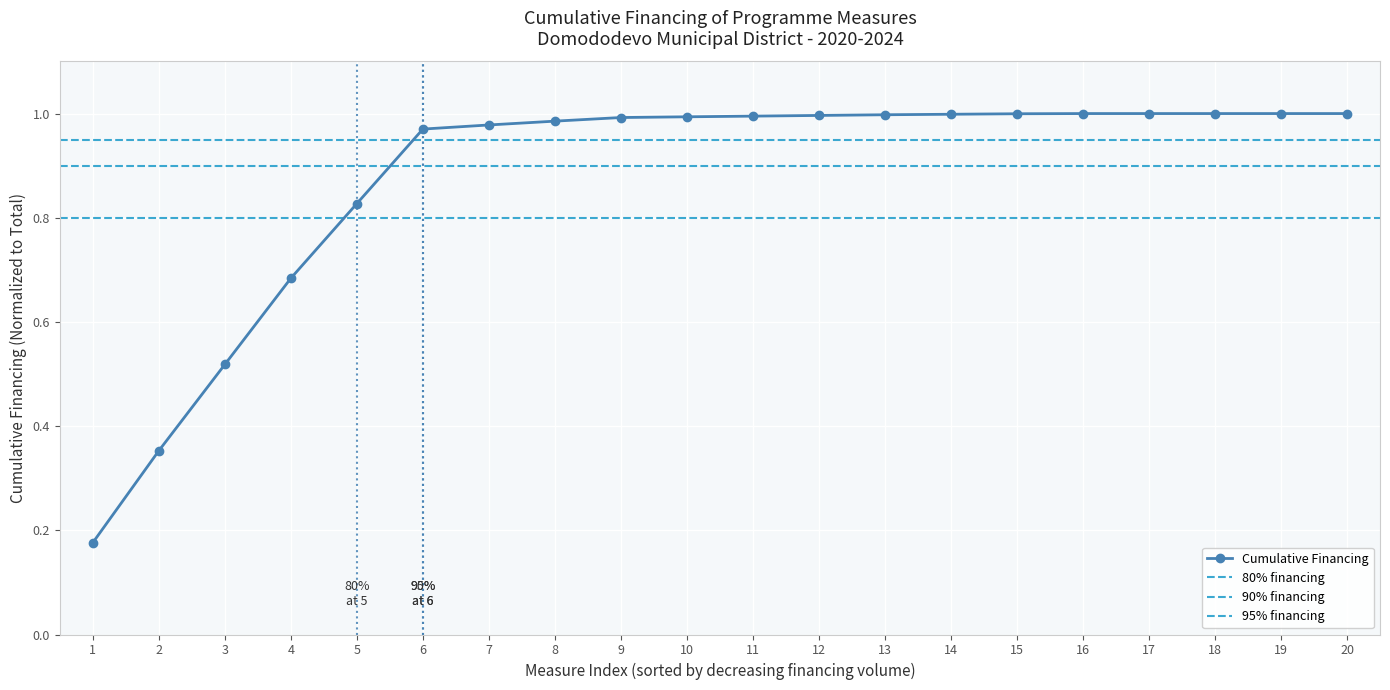

What is the difference between the maximum and minimum values?

0.8